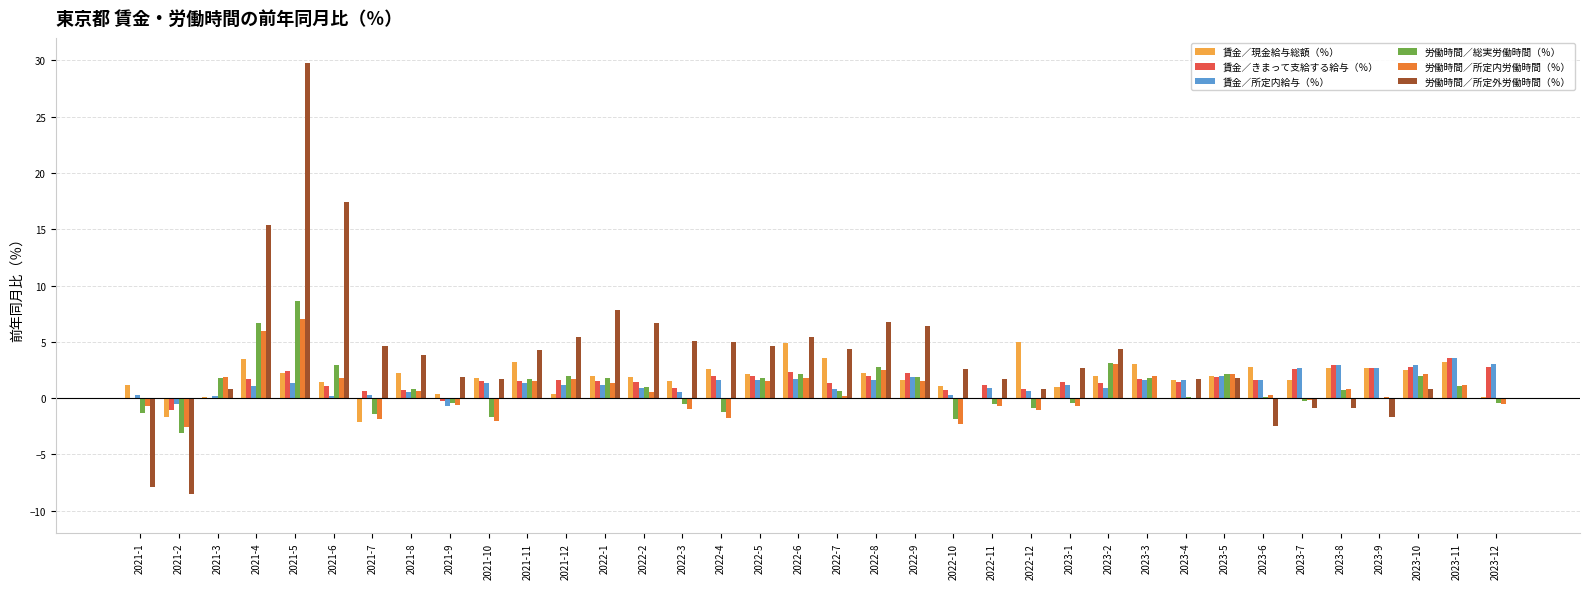

What is the difference between the 賃金／きまって支給する給与（％） values at 2021-5 and 2021-11?

0.9